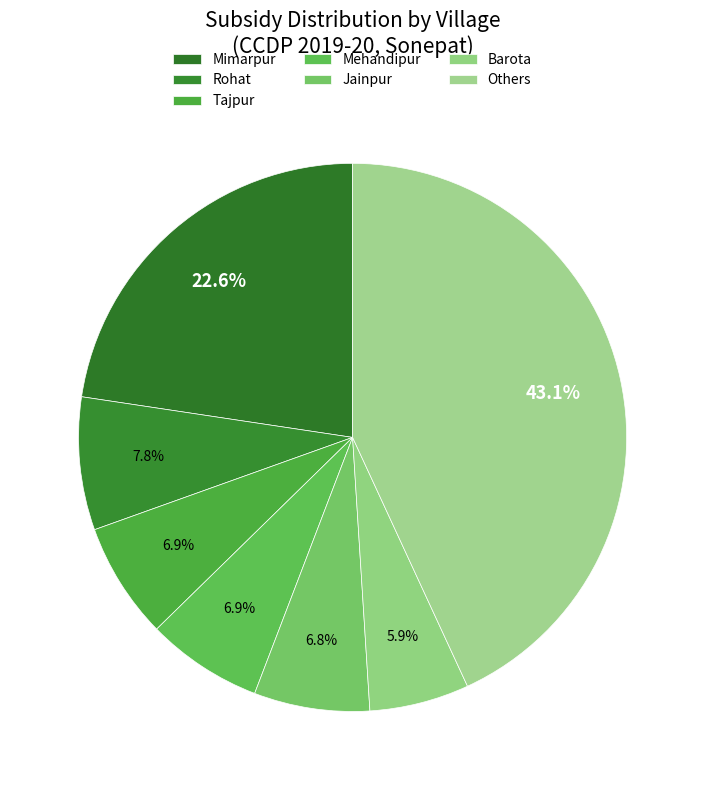

Is the sum of Mimarpur and Jainpur greater than half?

No